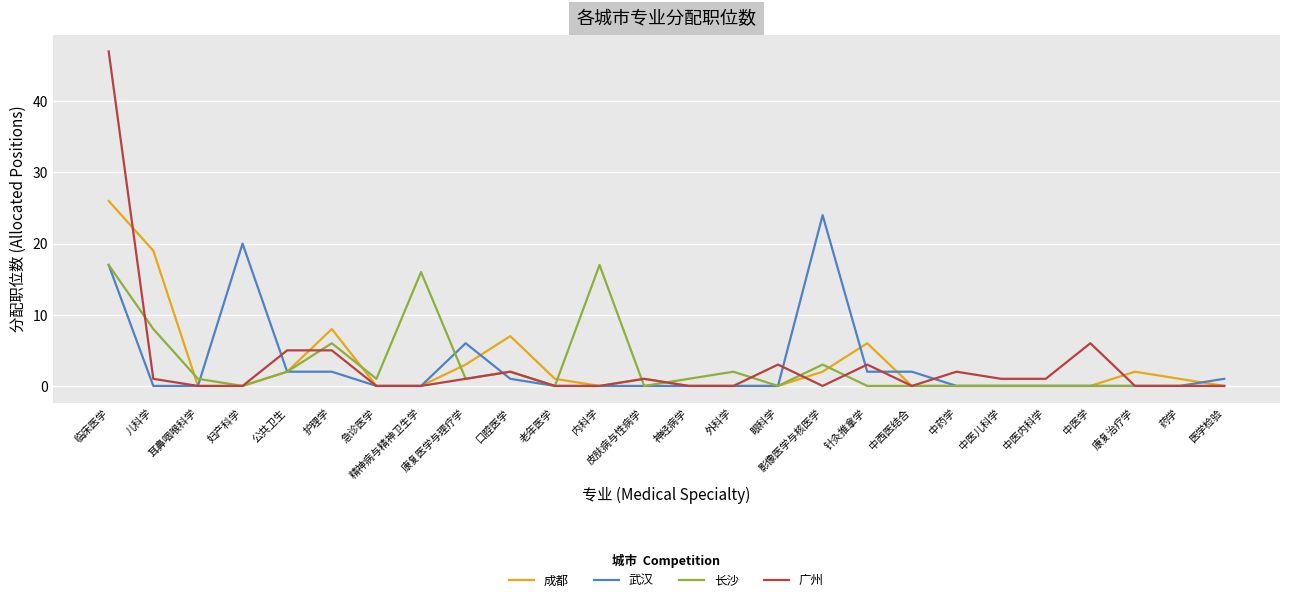

What is the difference between the highest and lowest values at 影像医学与核医学?

24